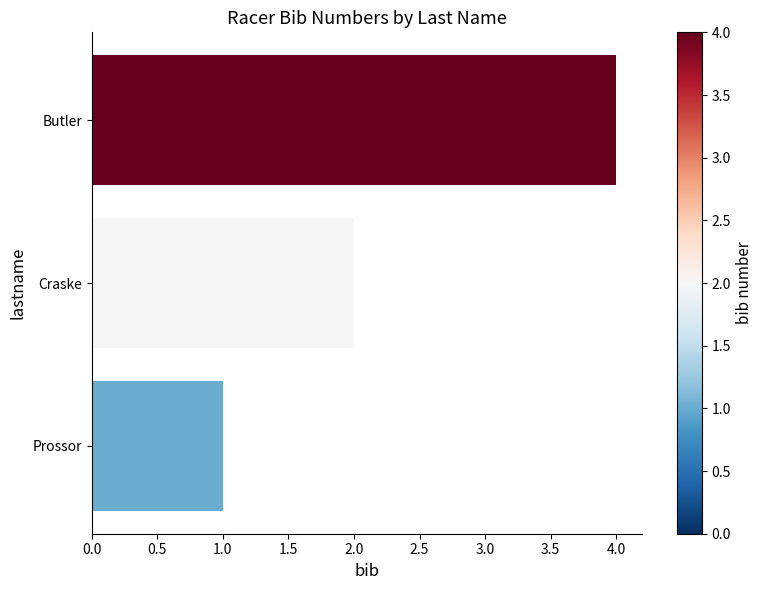

Between 1.0 and 0.0, which is larger?

1.0